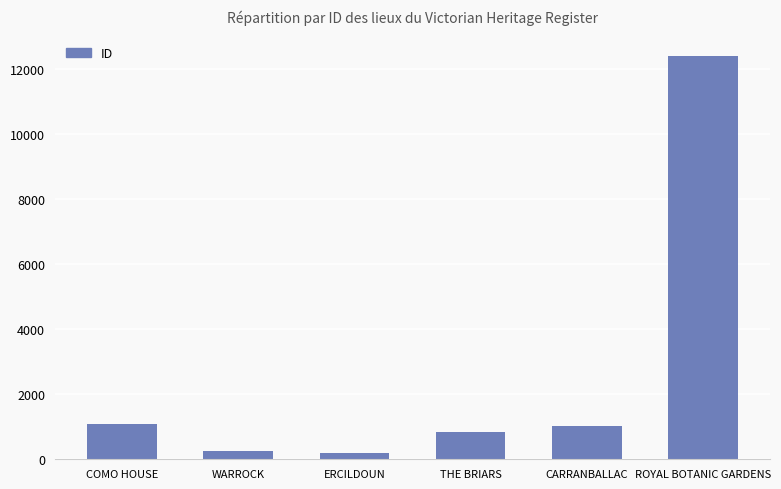

Reading left to right, list all the values displayed in this chart.

1076	247	184	852	1023	12407